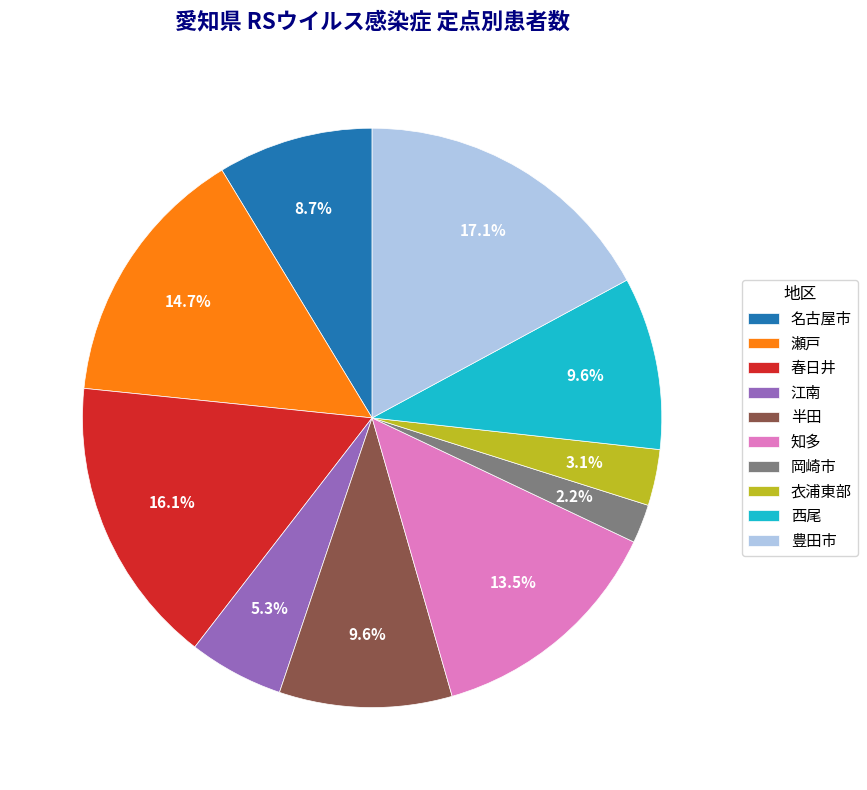

True or false: 豊田市 accounts for 17% of the total.

True